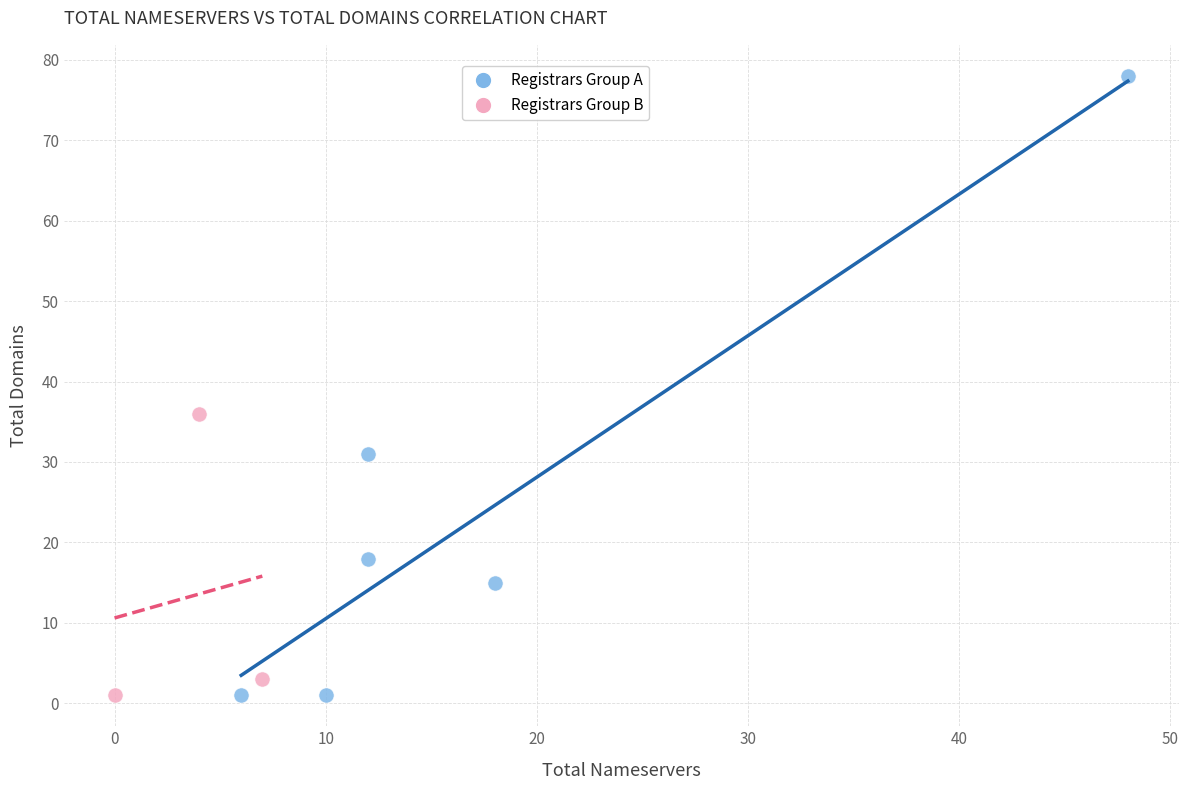

Which series has the widest spread of Y values?

Registrars Group A